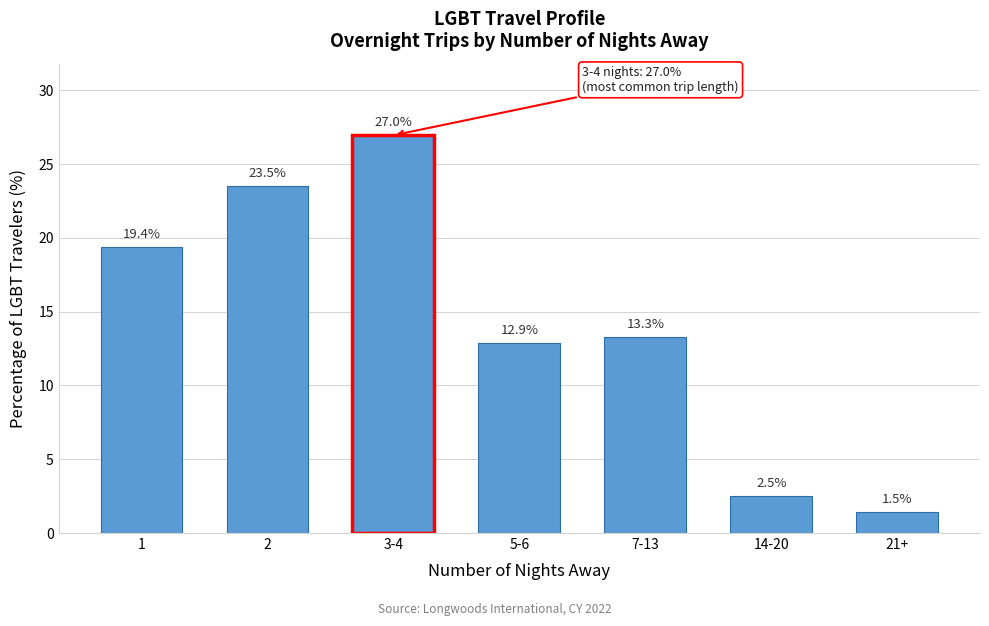

Reading right to left, transcribe all the data shown in this chart.

21+=1.5	14-20=2.5	7-13=13.3	5-6=12.9	3-4=27.0	2=23.5	1=19.4